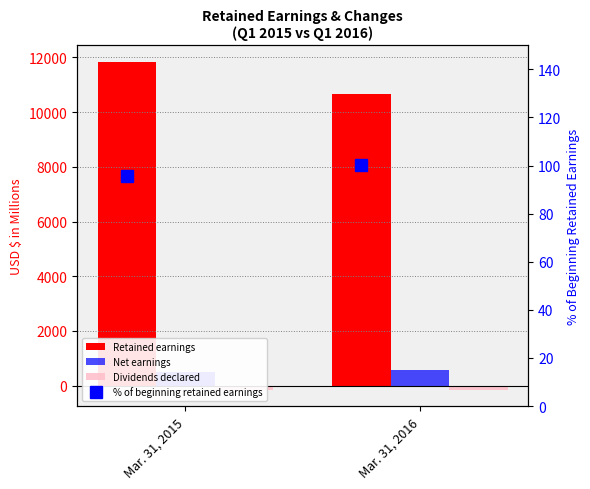

Which series has the largest range (max minus min)?

Retained earnings